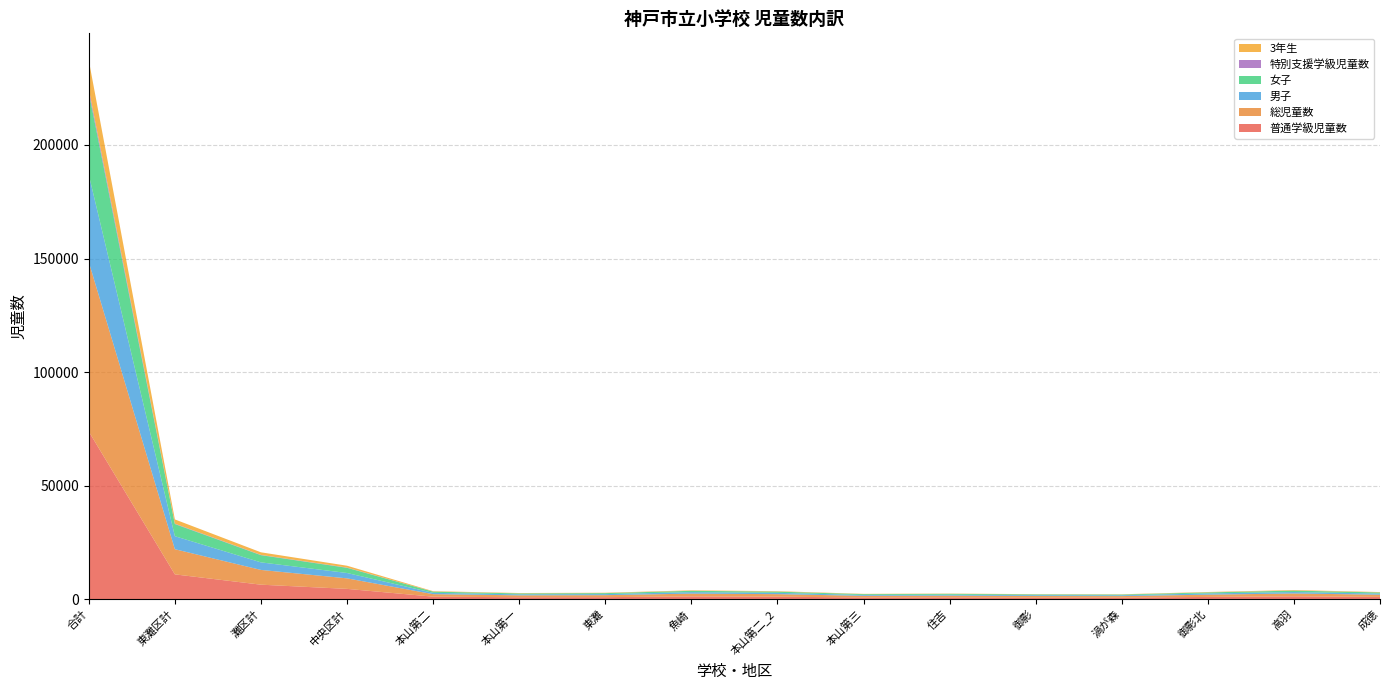

Reading left to right, extract all data points from this chart.

普通学級児童数: 合計=73808	東灘区計=10914	灘区計=6374	中央区計=4525	本山第二=1096	本山第一=835	東灘=873	魚崎=1211	本山第二_2=1096	本山第三=731	住吉=771	御影=680	渦が森=668	御影北=982	高羽=1243	成徳=981
総児童数: 合計=74696	東灘区計=11082	灘区計=6500	中央区計=4638	本山第二=1106	本山第一=847	東灘=888	魚崎=1229	本山第二_2=1106	本山第三=735	住吉=779	御影=700	渦が森=677	御影北=993	高羽=1259	成徳=981
男子: 合計=38383	東灘区計=5730	灘区計=3325	中央区計=2352	本山第二=580	本山第一=435	東灘=456	魚崎=654	本山第二_2=580	本山第三=359	住吉=391	御影=366	渦が森=367	御影北=539	高羽=627	成徳=493
女子: 合計=36313	東灘区計=5352	灘区計=3175	中央区計=2286	本山第二=526	本山第一=412	東灘=432	魚崎=575	本山第二_2=526	本山第三=376	住吉=388	御影=334	渦が森=310	御影北=454	高羽=632	成徳=488
特別支援学級児童数: 合計=1524	東灘区計=168	灘区計=114	中央区計=113	本山第二=10	本山第一=12	東灘=15	魚崎=18	本山第二_2=10	本山第三=4	住吉=8	御影=20	渦が森=9	御影北=11	高羽=16	成徳=8
3年生: 合計=12586	東灘区計=1864	灘区計=1140	中央区計=809	本山第二=189	本山第一=156	東灘=157	魚崎=199	本山第二_2=189	本山第三=126	住吉=124	御影=94	渦が森=118	御影北=170	高羽=235	成徳=169